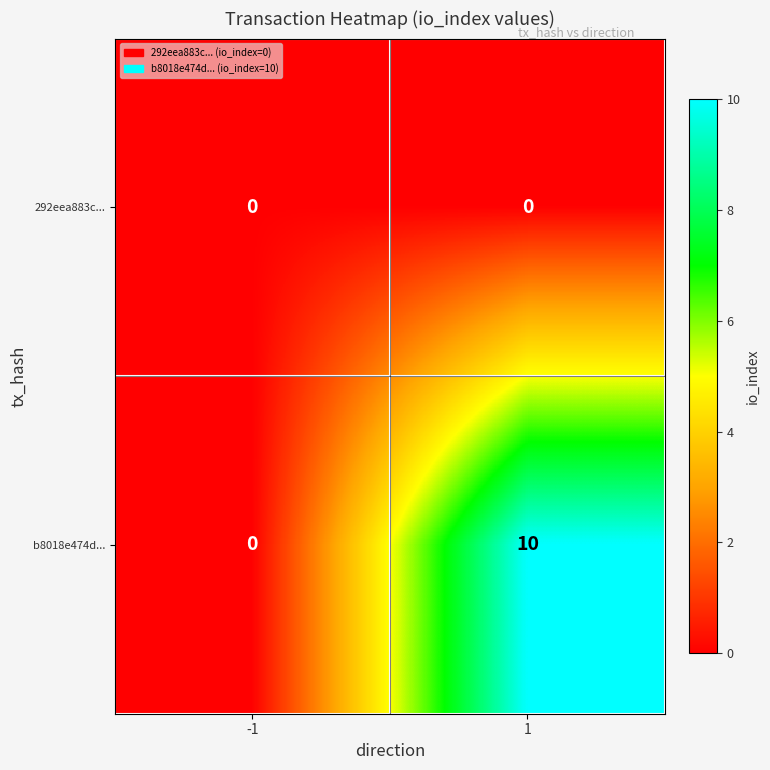

List the series in order of their peak value, highest first.

b8018e474d..., 292eea883c...